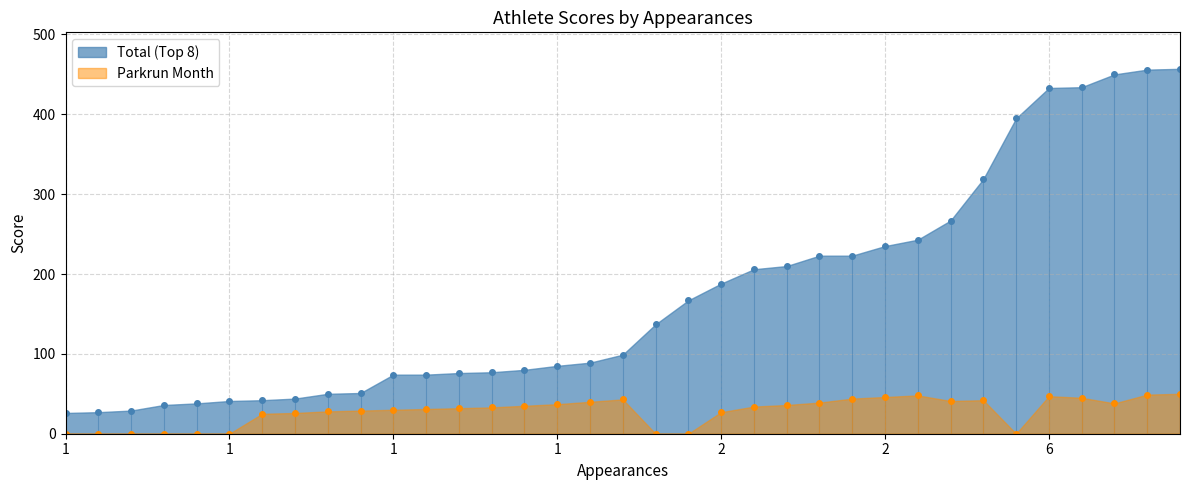

What are all the series names shown in the legend?

Total (Top 8), Parkrun Month